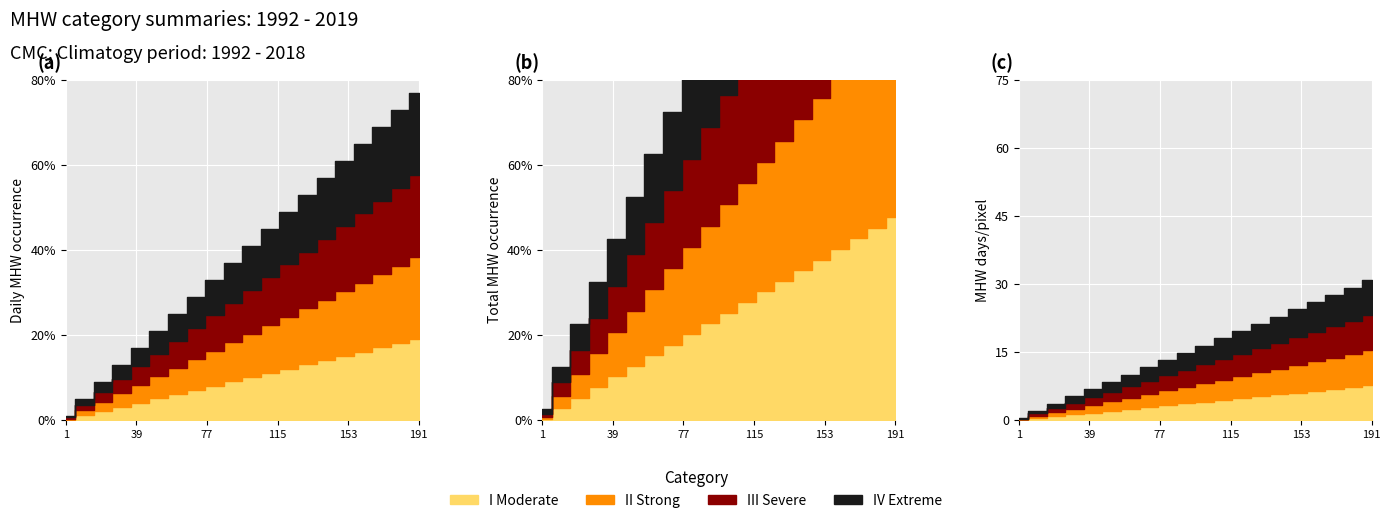

At which category is the sum across all series the highest?

191